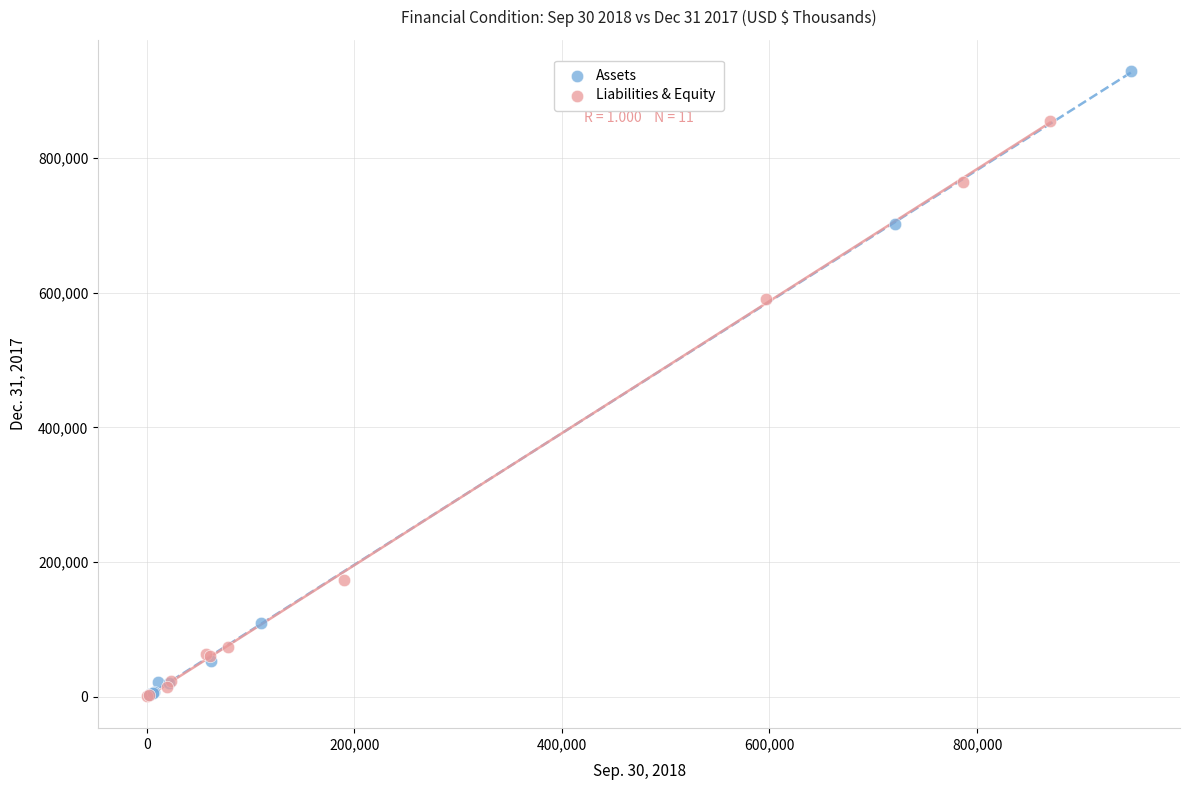

Which series contains the highest Y value?

Assets